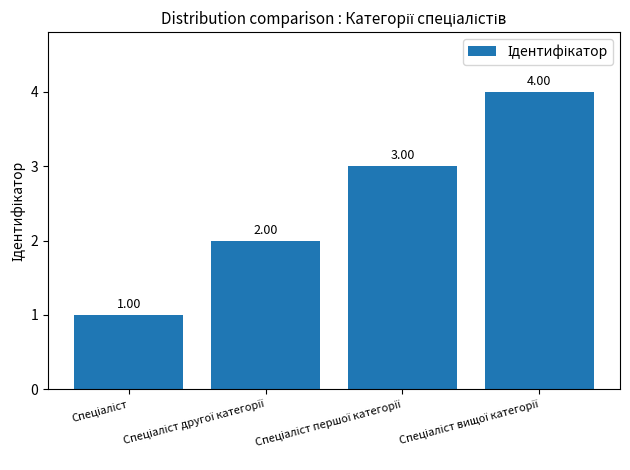

What is the sum of all values?

10